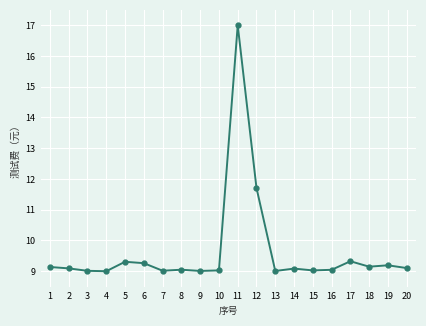

What is the maximum value shown in the chart?

17.0